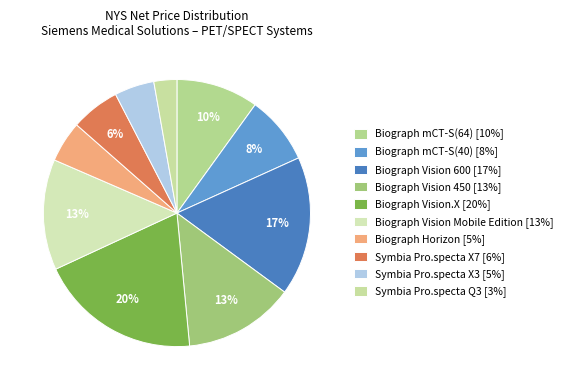

To the nearest percent, what is the difference between the Biograph Horizon and Biograph mCT-S(64) slice percentages?

5%